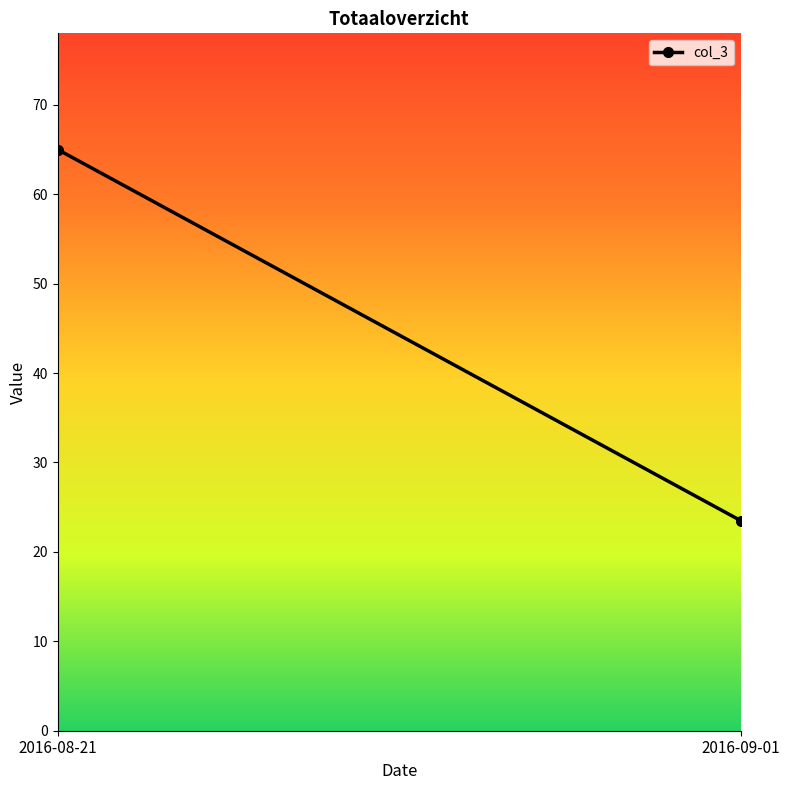

Reading left to right, list all the values displayed in this chart.

65.0	23.5